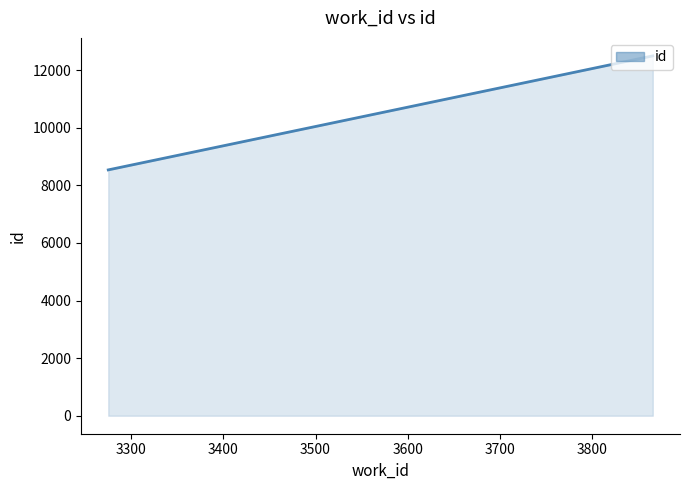

Reading left to right, list all the values displayed in this chart.

8536.0	12494.6